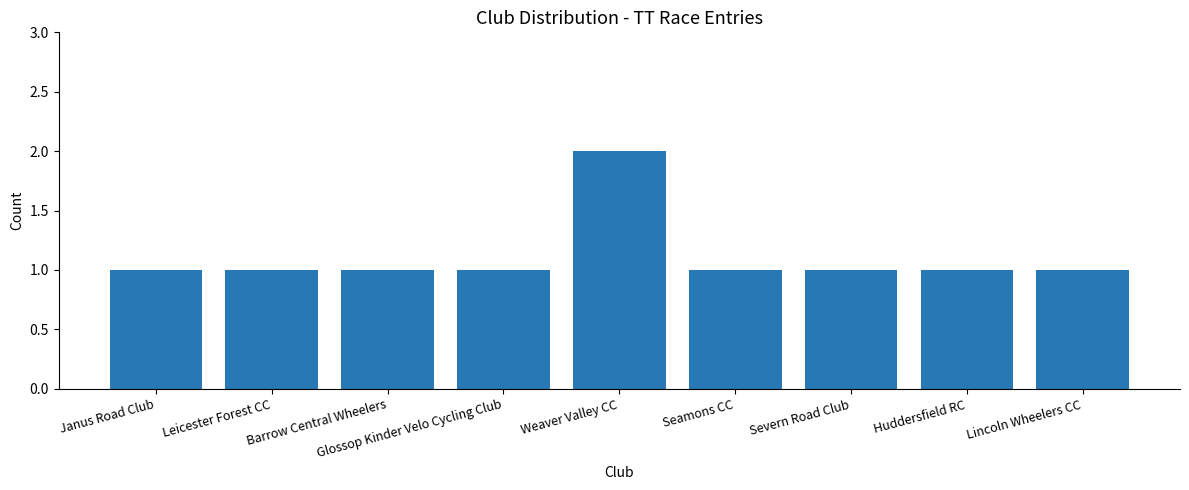

What position from the right is Seamons CC?

4